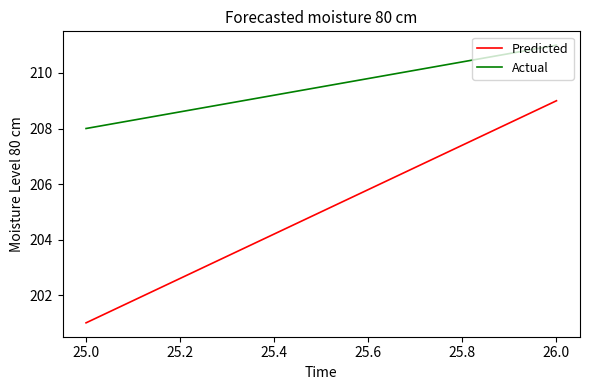

Rank the series by their average value, from highest to lowest.

Actual, Predicted